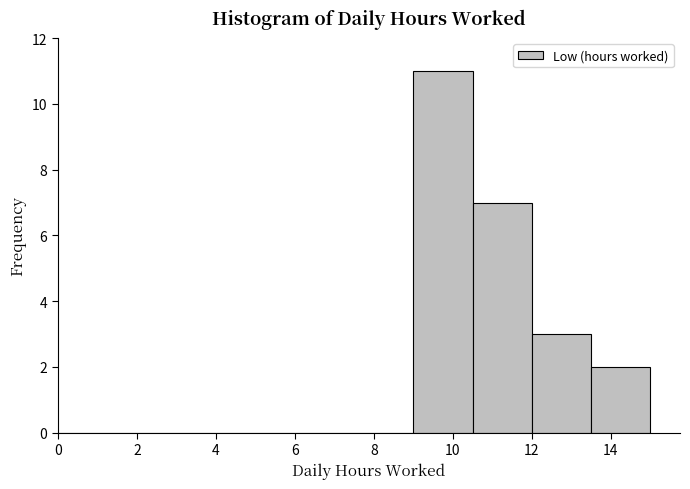

Which range on the x-axis has the tallest bar?

9.0 to 10.5